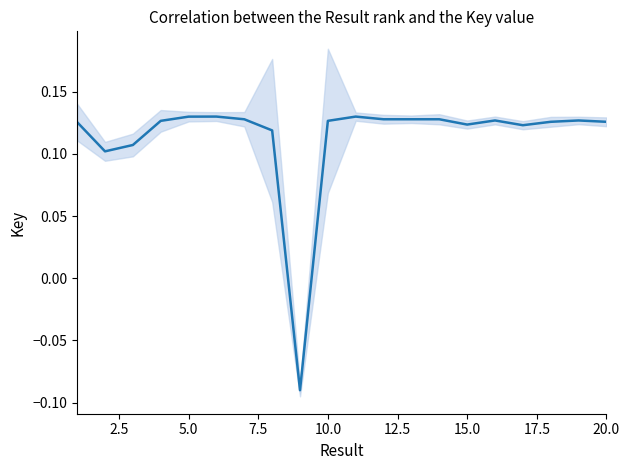

How many values are between 0 and 1?

19